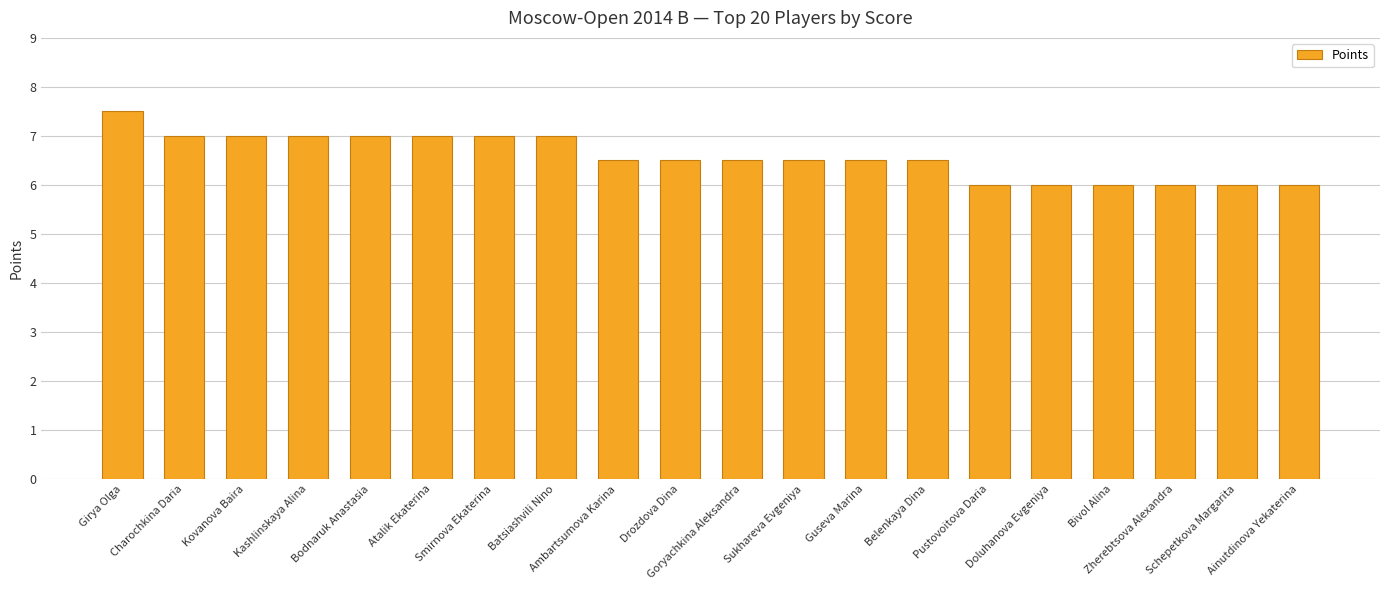

What is the greatest value displayed?

7.5